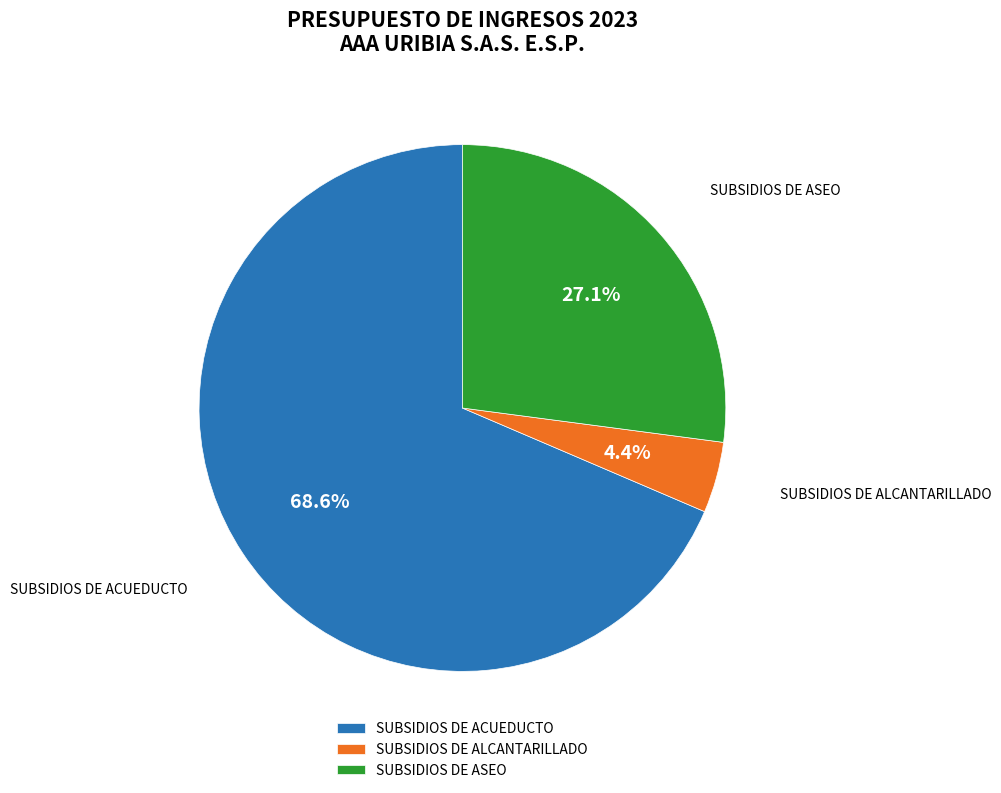

Combined, what portion of the pie is SUBSIDIOS DE ALCANTARILLADO and SUBSIDIOS DE ACUEDUCTO?

72.9%